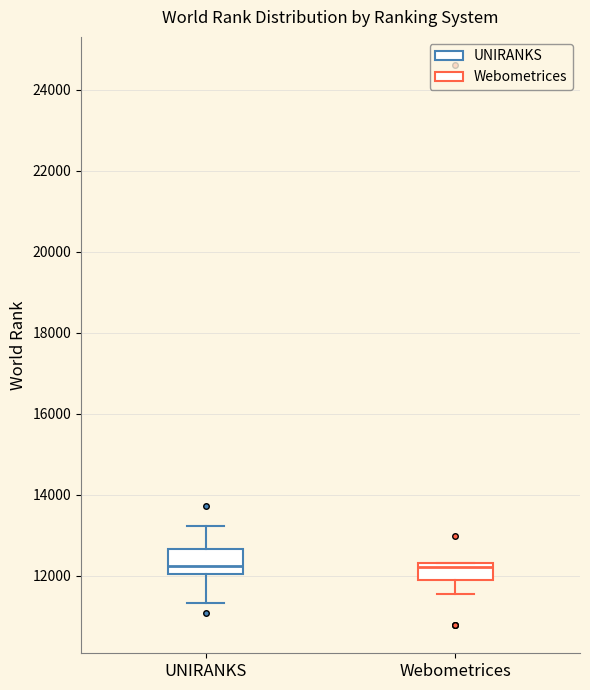

Which box is the tallest, from its lower edge to its upper edge?

UNIRANKS